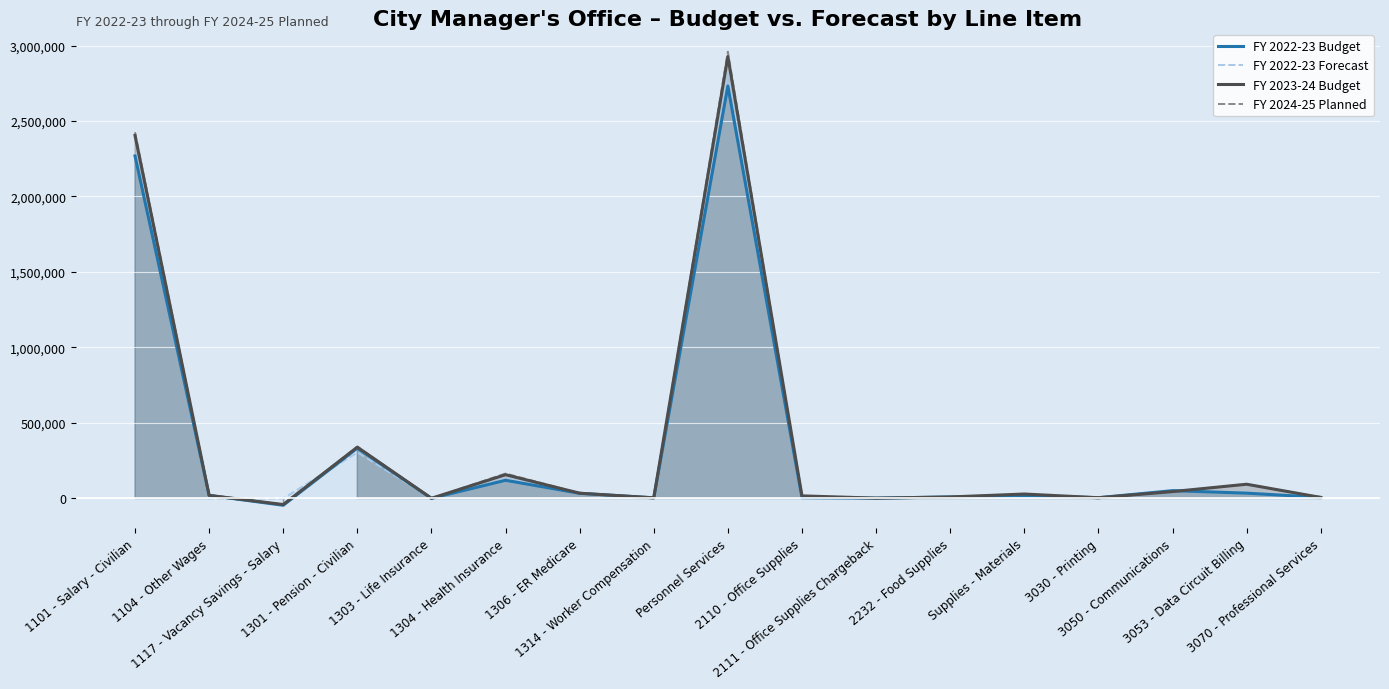

How many values in FY 2024-25 Planned are above zero?

16